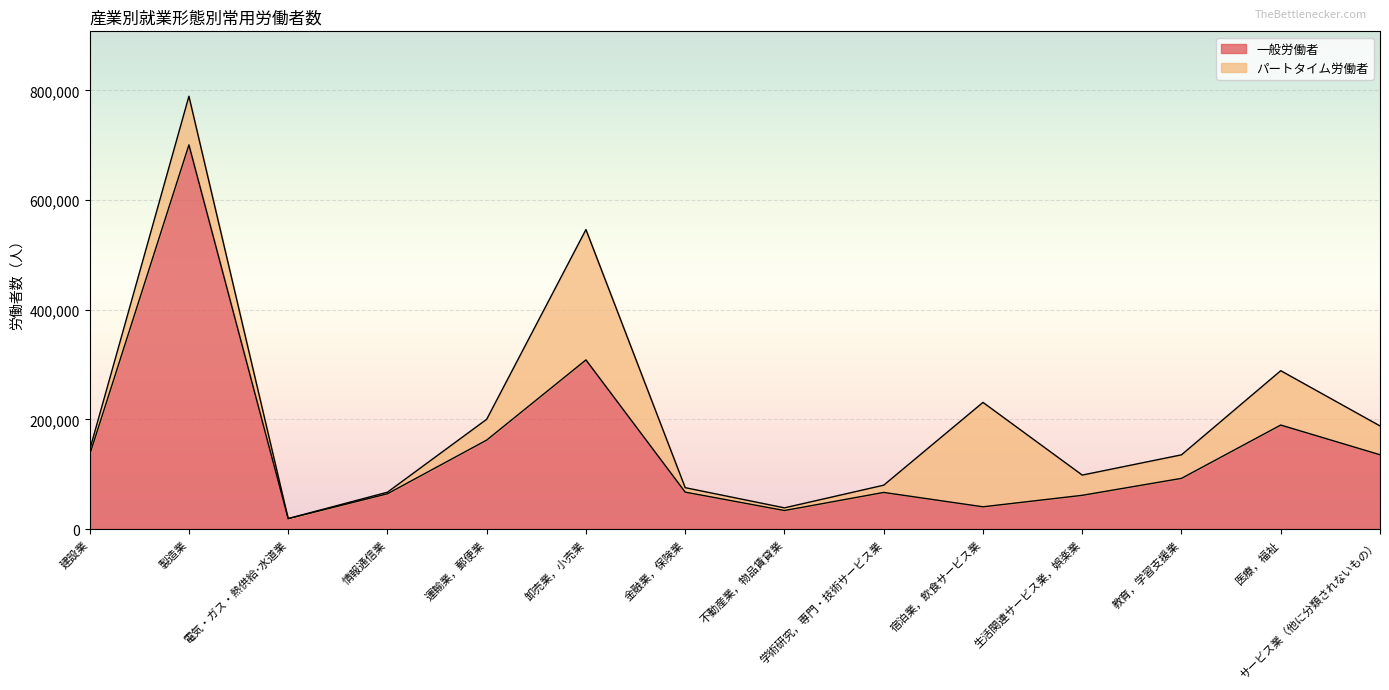

Does the chart display data point markers on the line(s)?

No